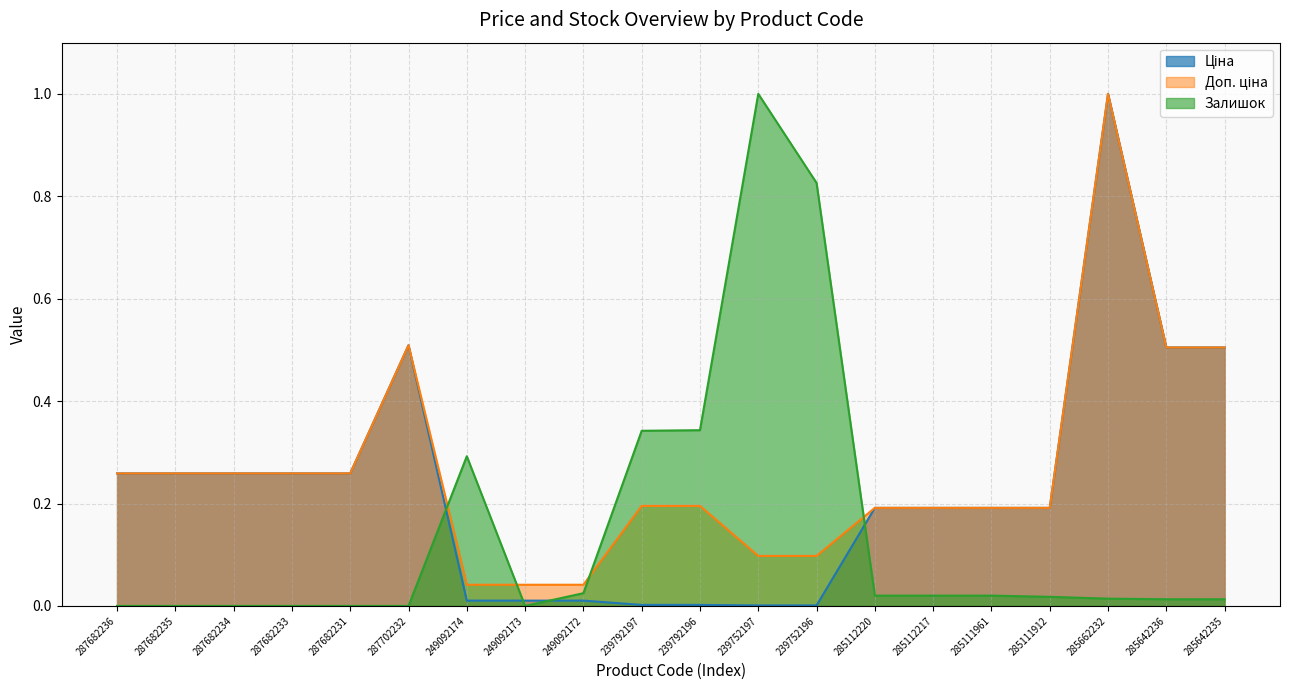

Reading left to right, what are all the values shown in this chart?

Ціна: 287682236=0.3	287682235=0.3	287682234=0.3	287682233=0.3	287682231=0.3	287702232=0.5	249092174=0.0	249092173=0.0	249092172=0.0	239792197=0.0	239792196=0.0	239752197=0.0	239752196=0.0	285112220=0.2	285112217=0.2	285111961=0.2	285111912=0.2	285662232=1.0	285642236=0.5	285642235=0.5
Доп. ціна: 287682236=0.3	287682235=0.3	287682234=0.3	287682233=0.3	287682231=0.3	287702232=0.5	249092174=0.0	249092173=0.0	249092172=0.0	239792197=0.2	239792196=0.2	239752197=0.1	239752196=0.1	285112220=0.2	285112217=0.2	285111961=0.2	285111912=0.2	285662232=1.0	285642236=0.5	285642235=0.5
Залишок: 287682236=0.0	287682235=0.0	287682234=0.0	287682233=0.0	287682231=0.0	287702232=0.0	249092174=0.3	249092173=0.0	249092172=0.0	239792197=0.3	239792196=0.3	239752197=1.0	239752196=0.8	285112220=0.0	285112217=0.0	285111961=0.0	285111912=0.0	285662232=0.0	285642236=0.0	285642235=0.0